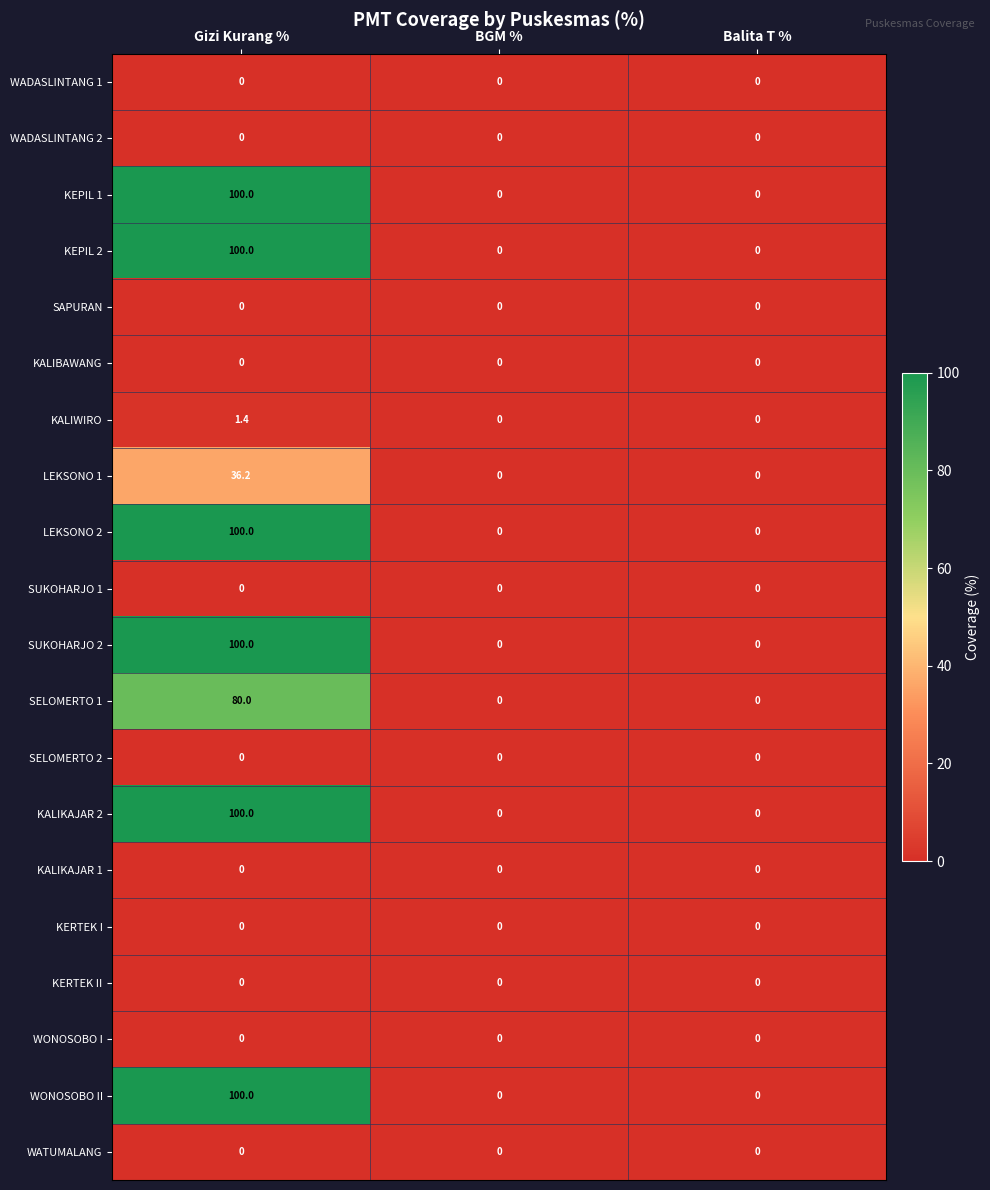

Is it true that SUKOHARJO 2 equals 0.0 at Balita T %?

True